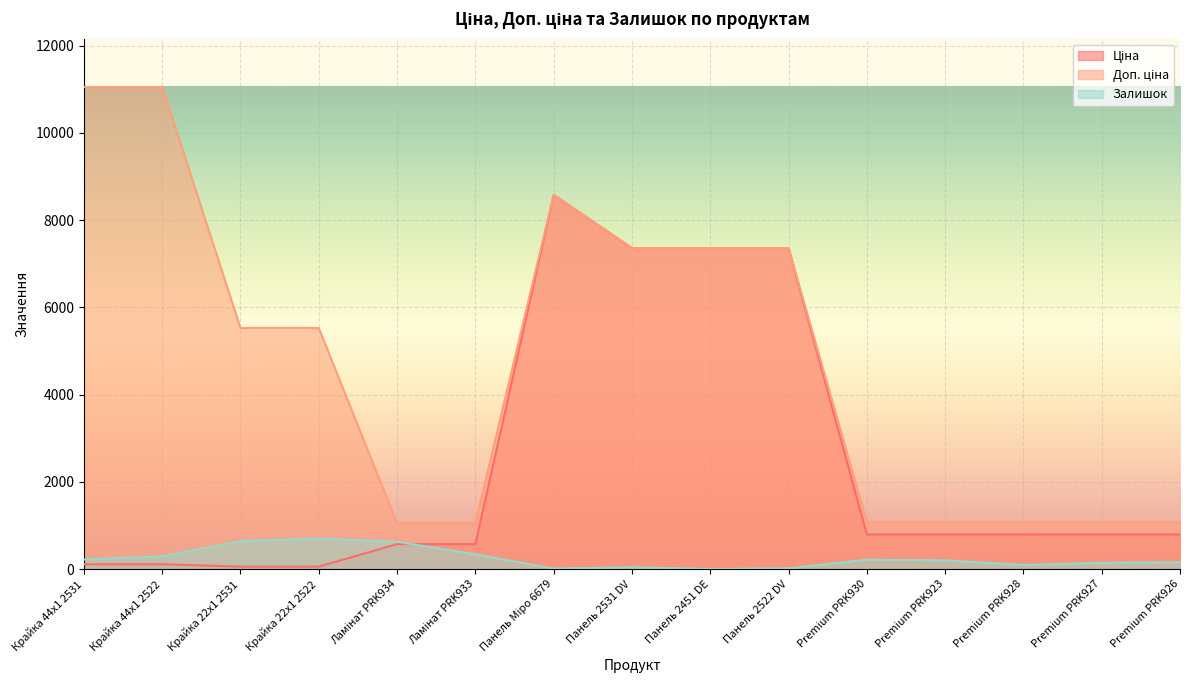

Where is Залишок nearest to the value 351?

Ламінат PRK933